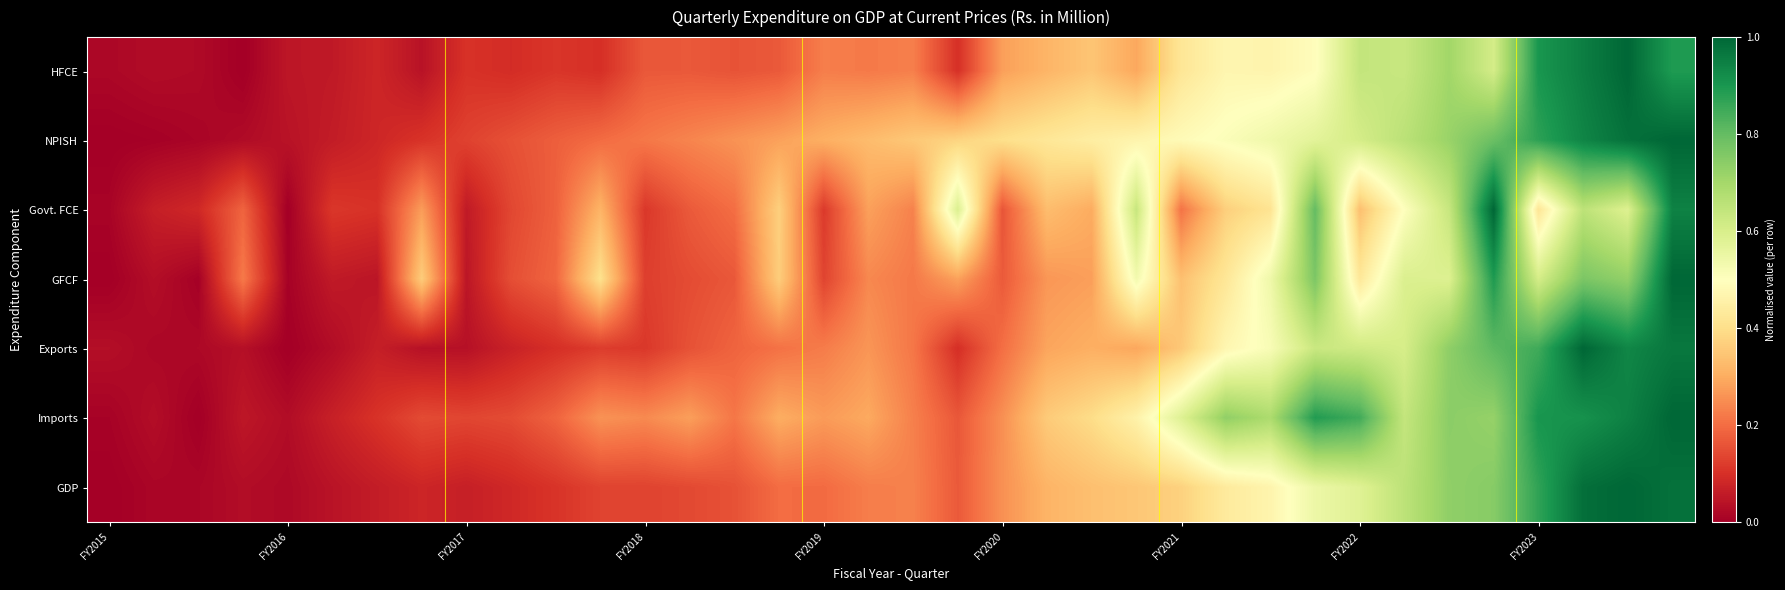

How many distinct data groups are displayed?

7